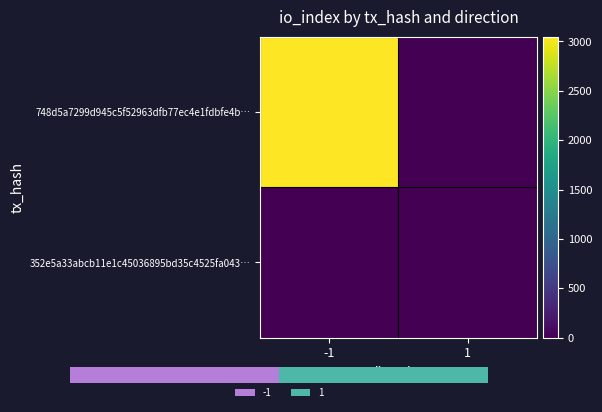

Reading left to right, what are all the values shown in this chart?

748d5a7299d945c5f52963dfb77ec4e1fdbfe4b…: -1=3048	1=0
352e5a33abcb11e1c45036895bd35c4525fa043…: -1=0	1=0